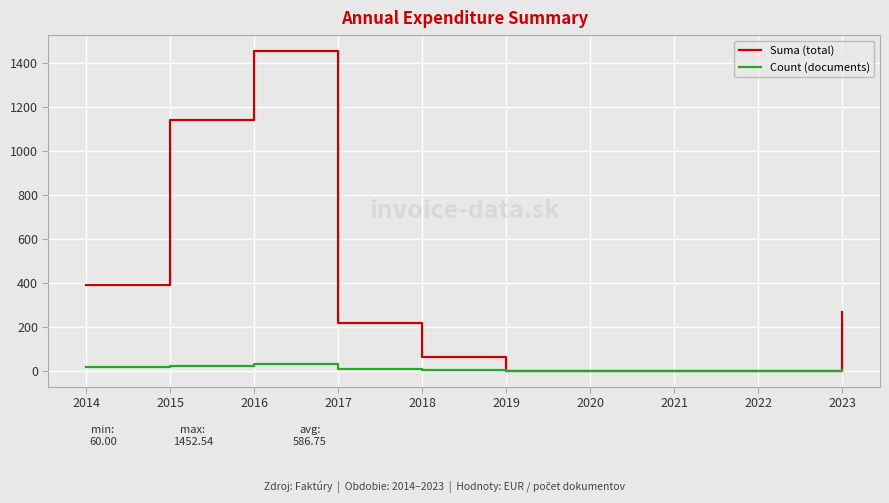

At which category is the sum across all series the highest?

2016